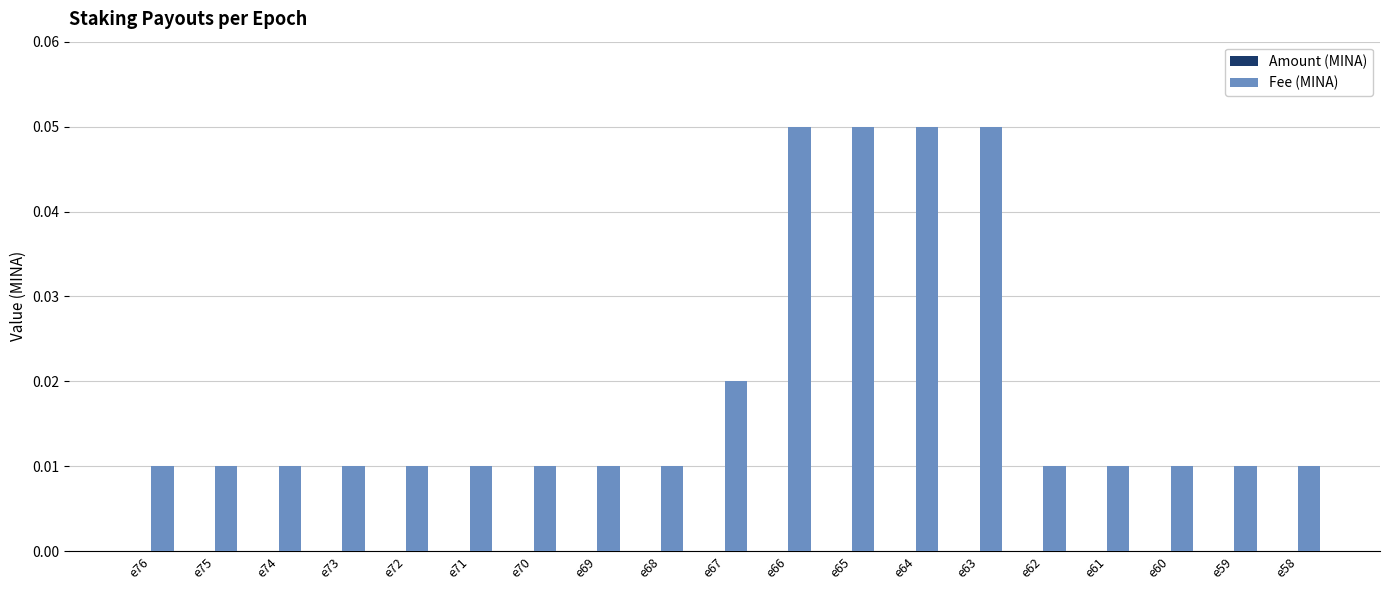

What is the sum of all Fee (MINA) values?

0.4